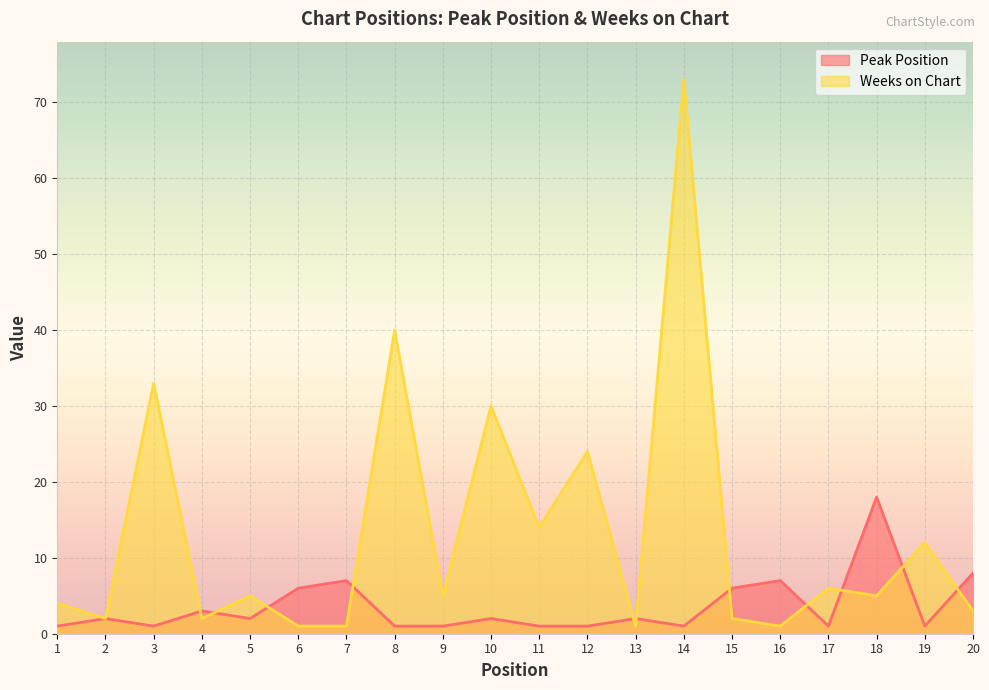

What is the minimum value for Weeks on Chart?

1